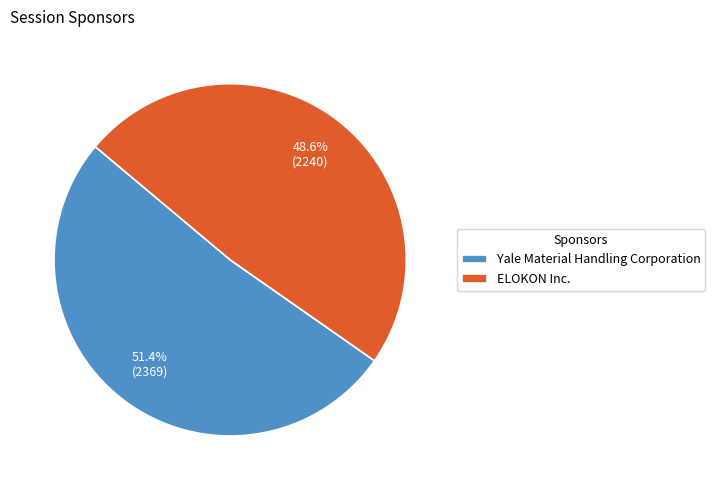

Which has a higher value, ELOKON Inc. or Yale Material Handling Corporation?

Yale Material Handling Corporation